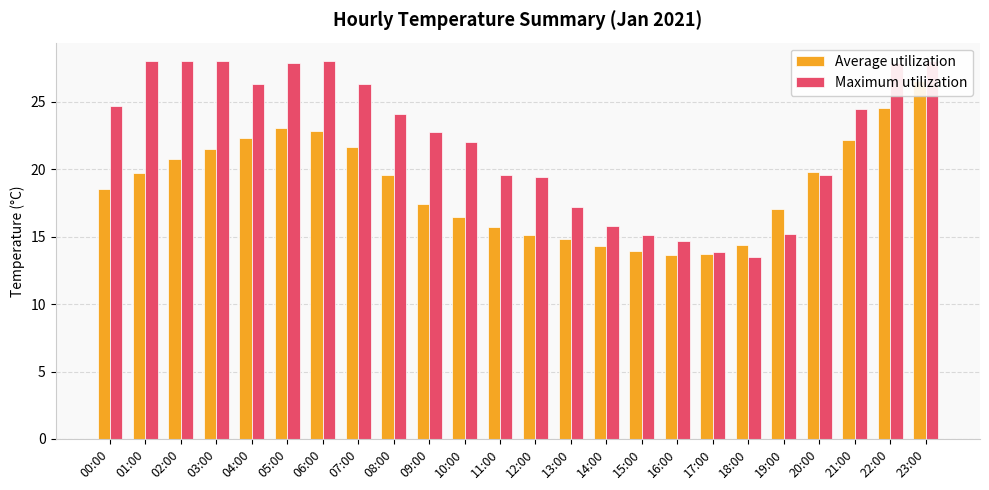

What is the difference between the second highest and second lowest values in the Average utilization series?

10.8